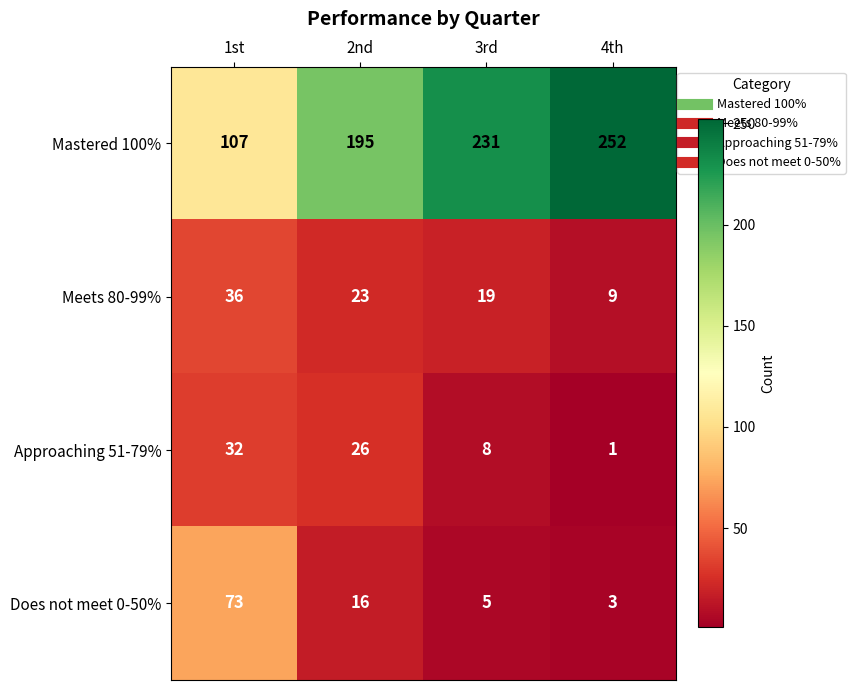

What is the difference between the maximum and minimum values in the Approaching 51-79% series?

31